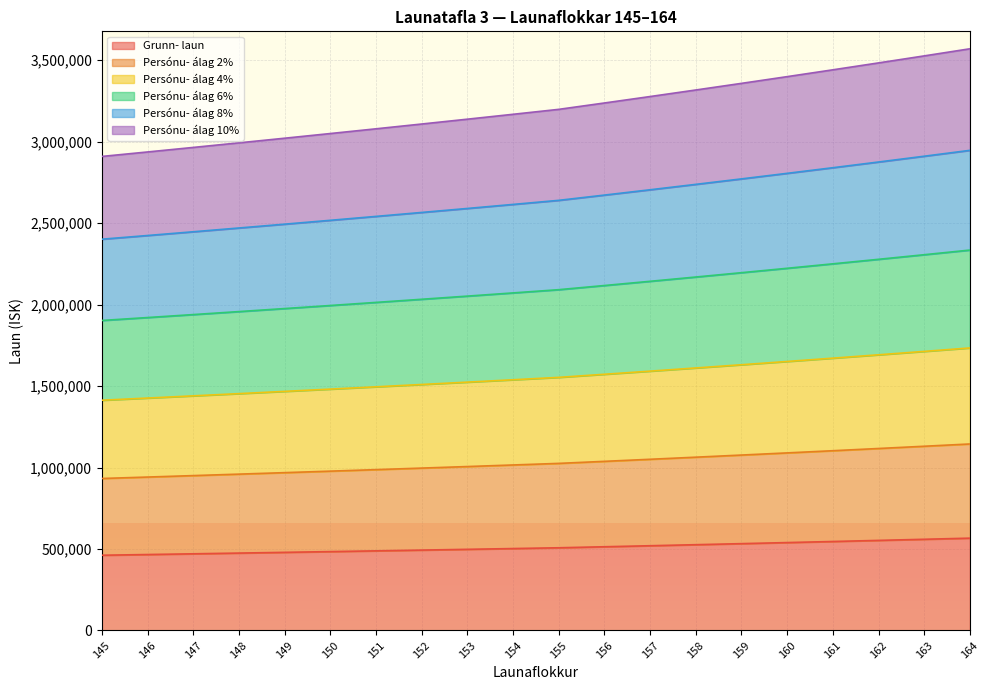

What is the difference between the maximum and minimum values in the Persónu- álag 2% series?

211836